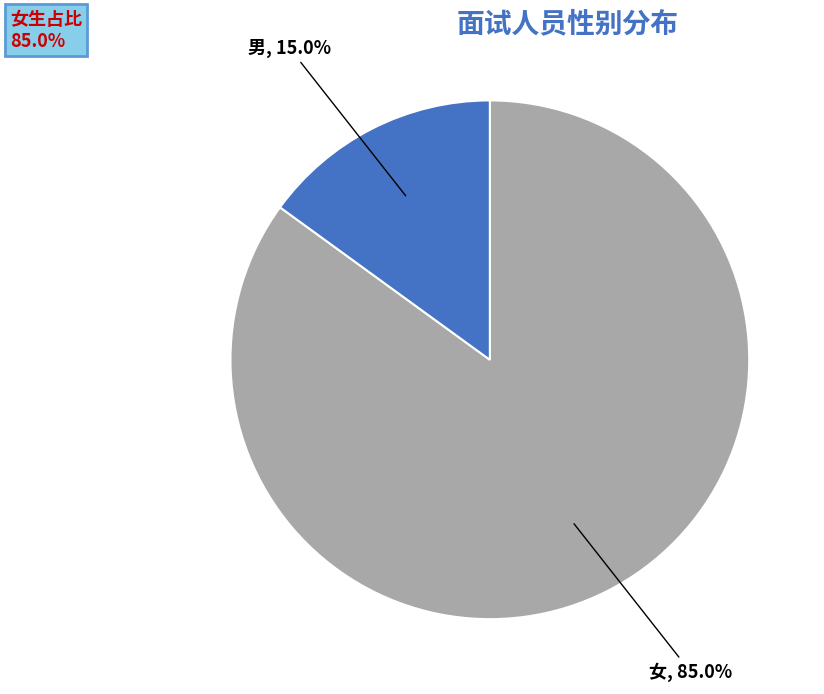

To the nearest percent, what is the average slice percentage?

50%